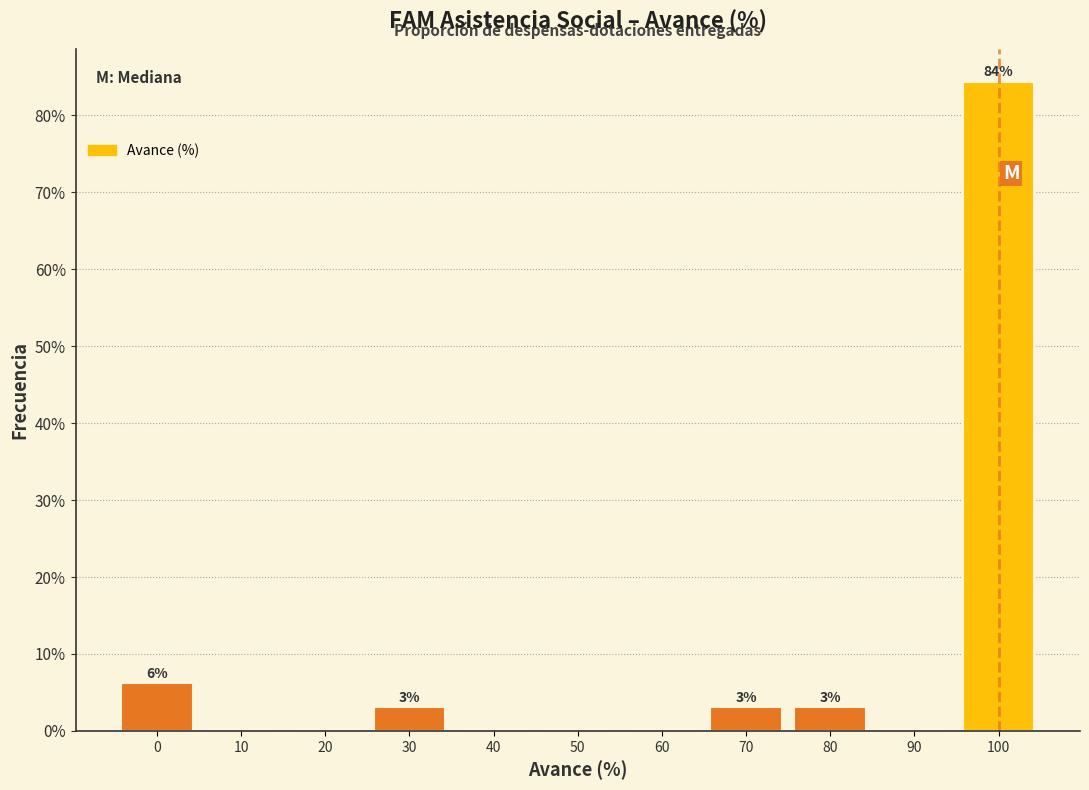

Over which range of the x-axis is the bar tallest?

95 to 105